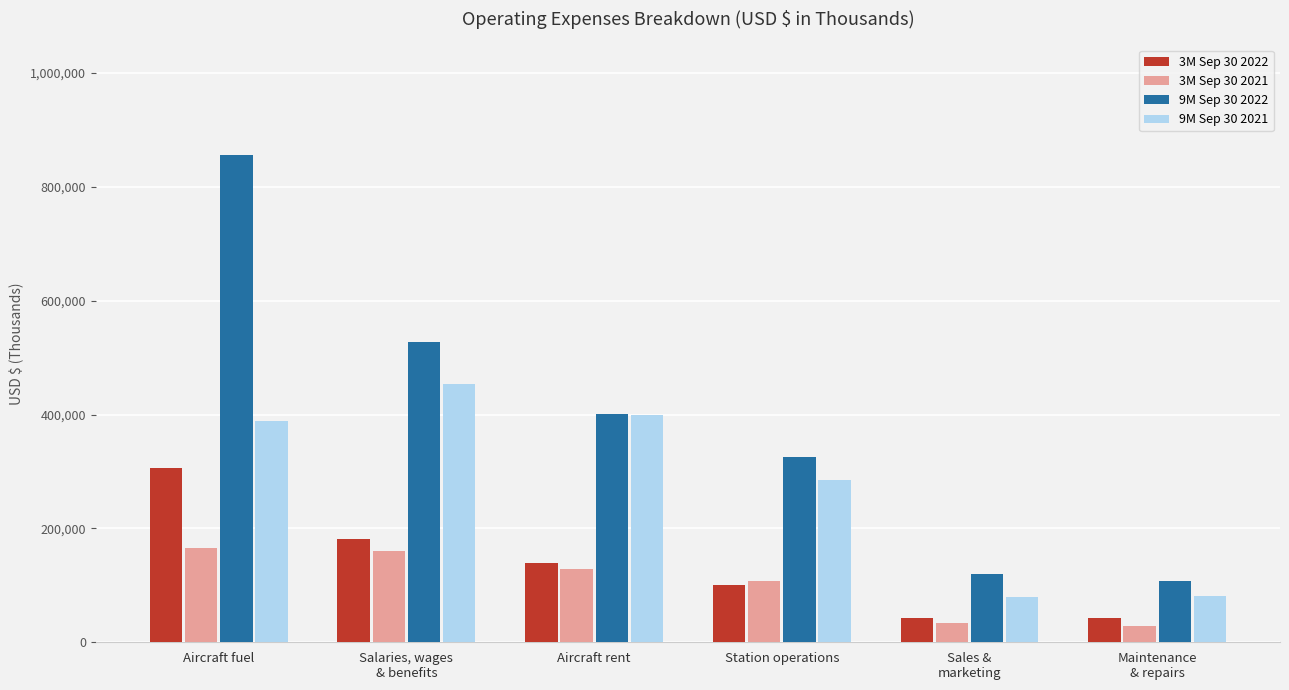

At Aircraft fuel, list the series in order from smallest to largest.

3M Sep 30 2021, 3M Sep 30 2022, 9M Sep 30 2021, 9M Sep 30 2022